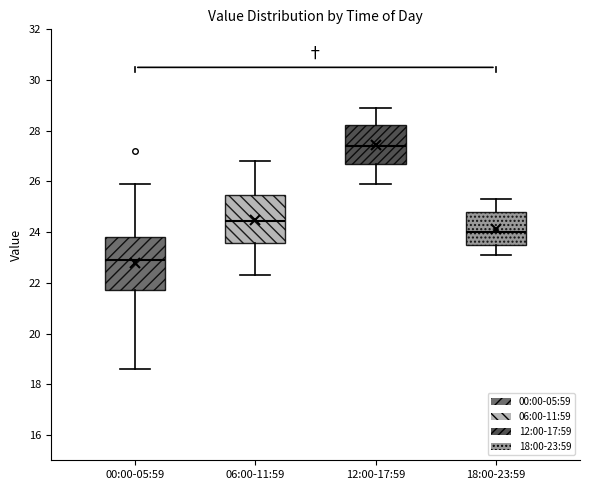

Which box has the lowest median line?

00:00-05:59